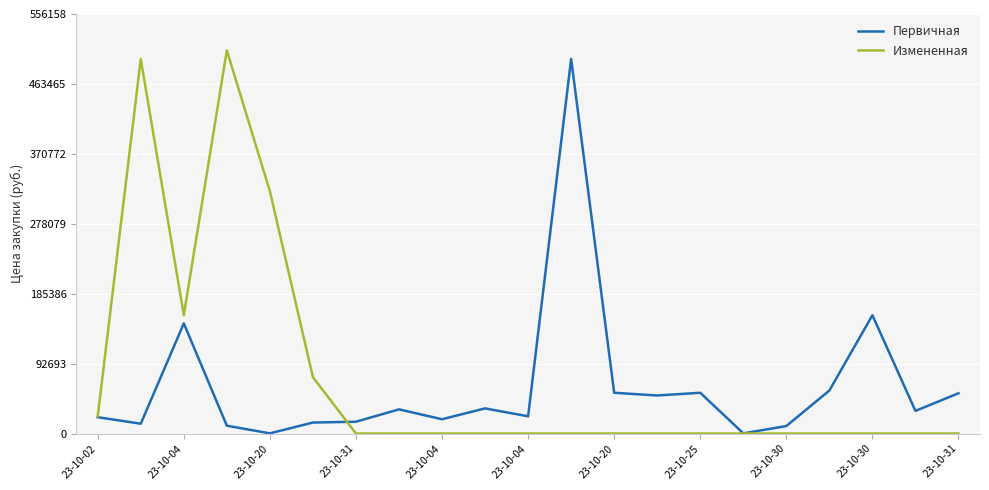

How many values in the Измененная series exceed 0?

6